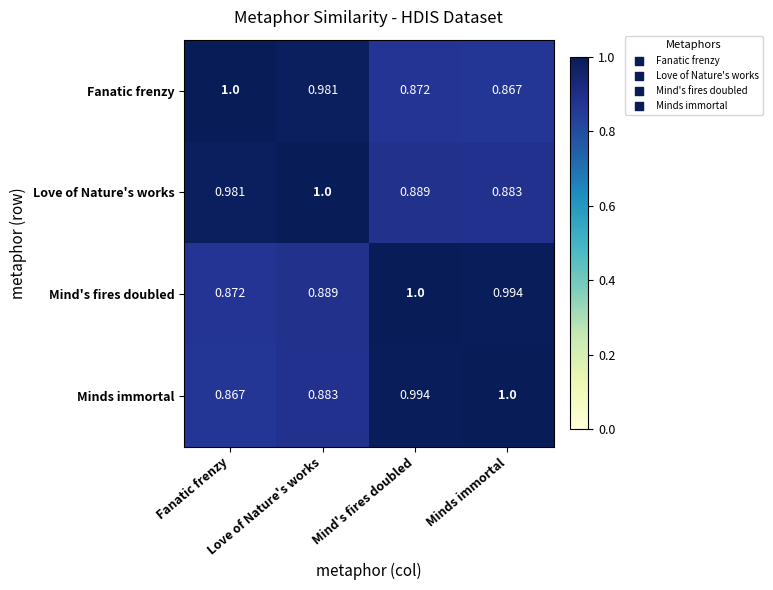

What is the total value across all series at Love of Nature's works?

3.8